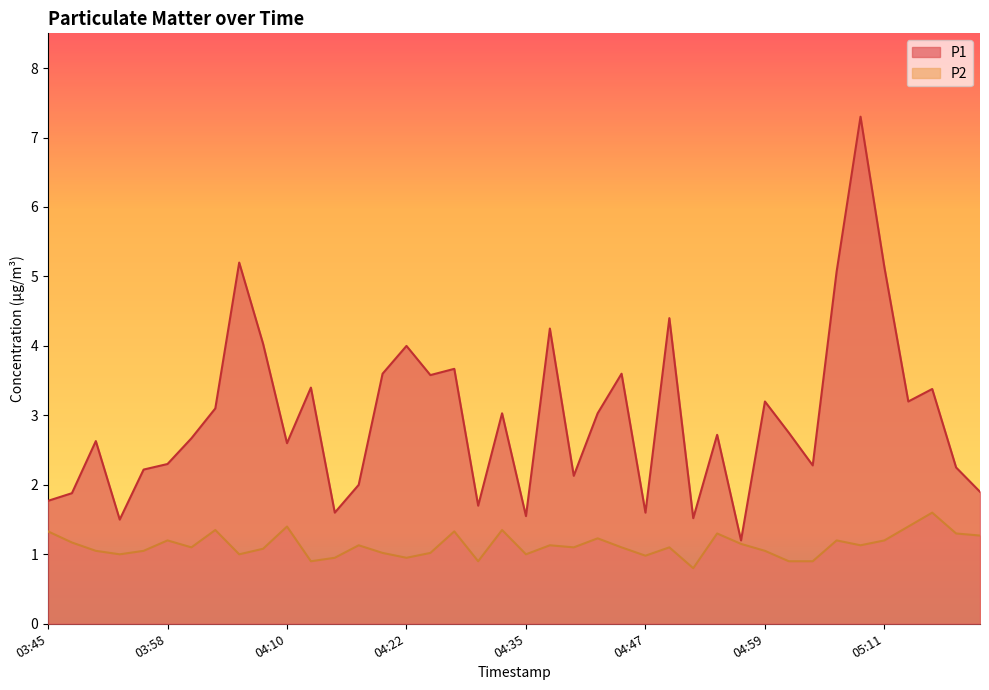

Which series changed the most between 04:59 and 05:02?

P1